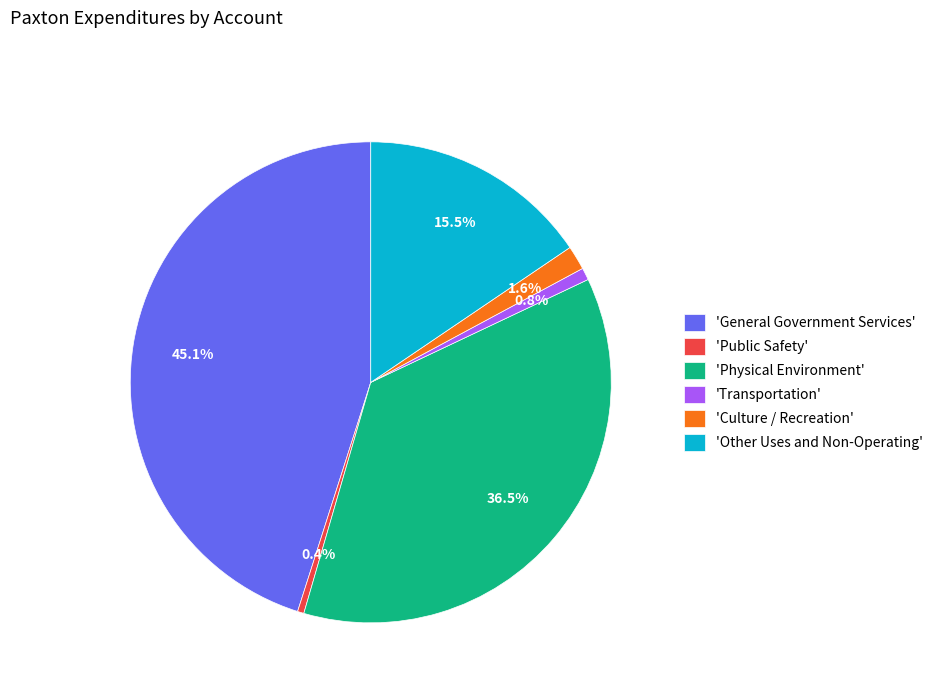

Is there any slice that represents more than half of the pie?

No